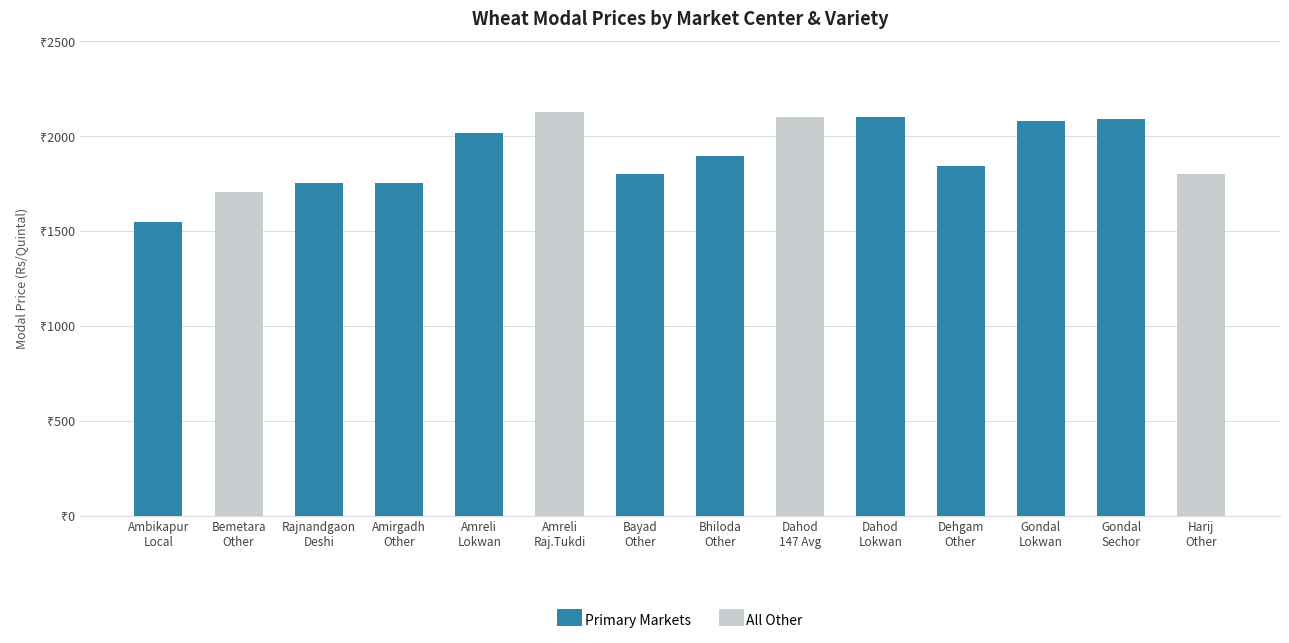

How many groups of bars are there?

14